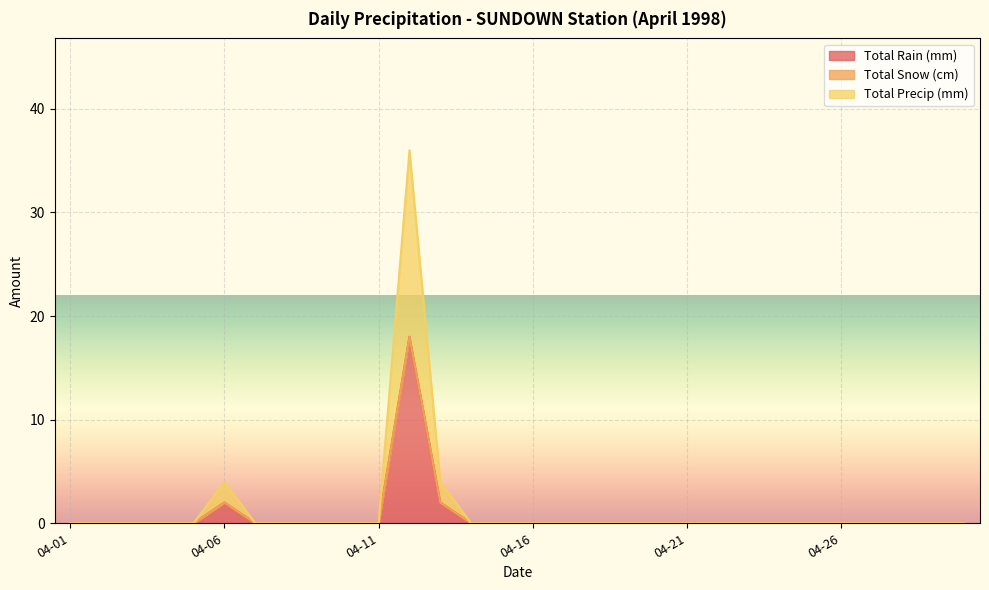

At which label is Total Precip (mm) closest to 9?

04-06